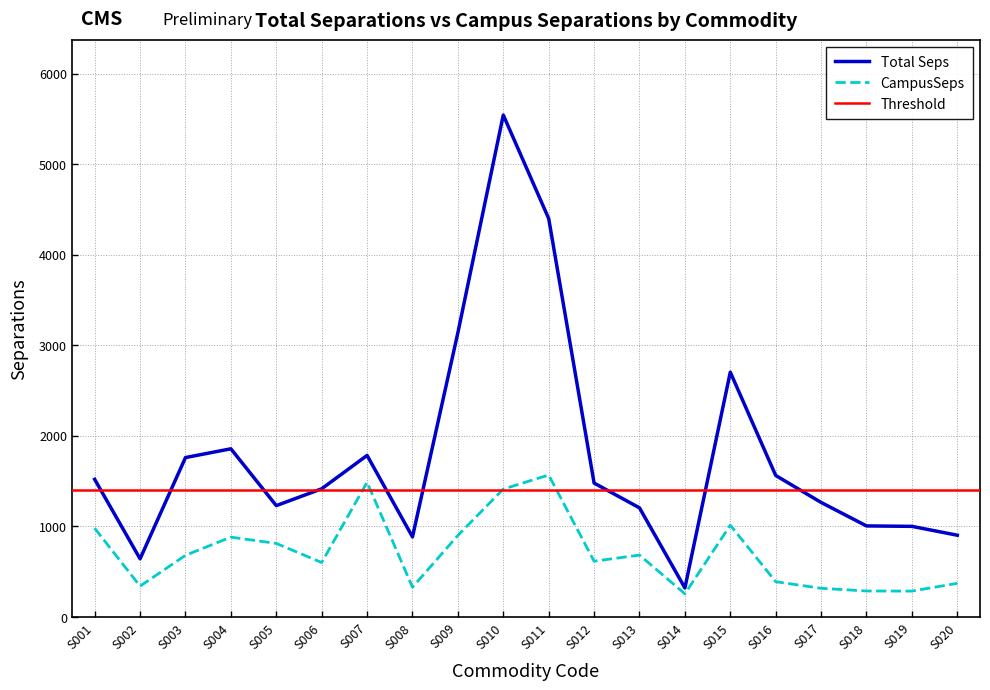

Which series changed the most between S003 and S015?

Total Seps